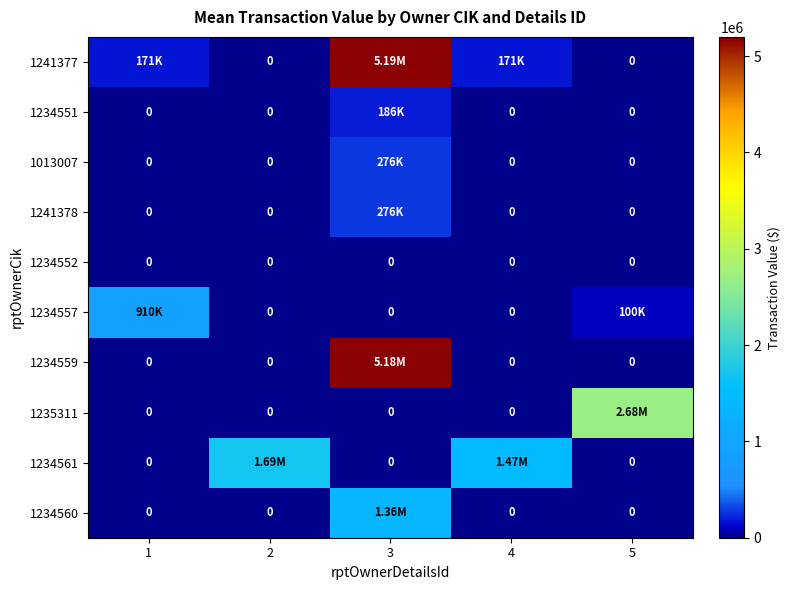

At which label does 1234557 reach its peak?

1